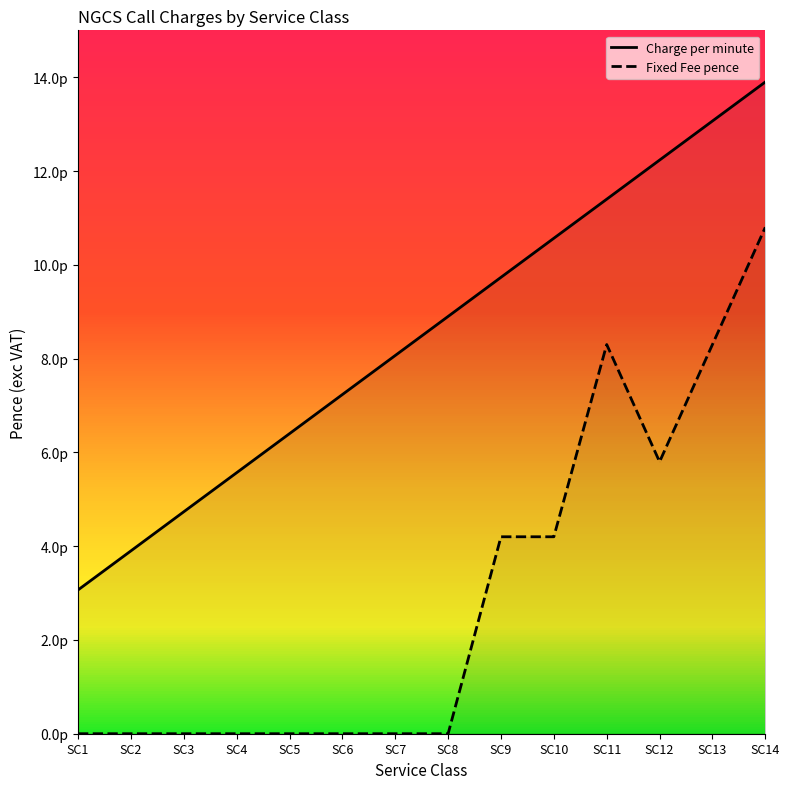

True or false: Charge per minute has more than 2 points higher than both neighbors.

False